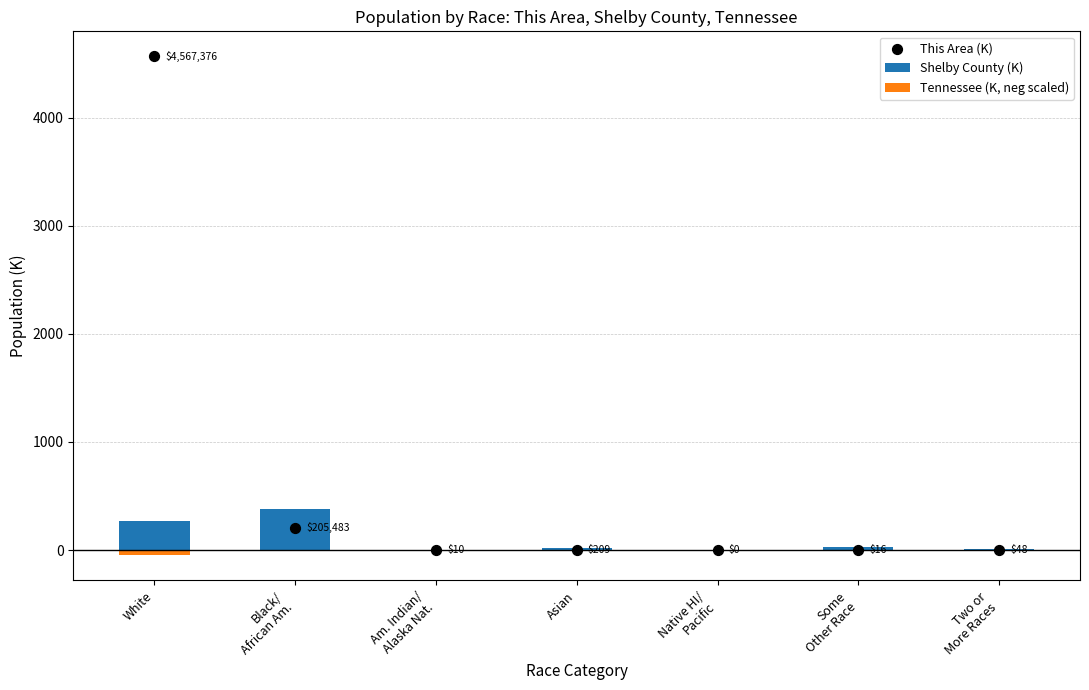

At how many categories does at least one series exceed 2866?

1